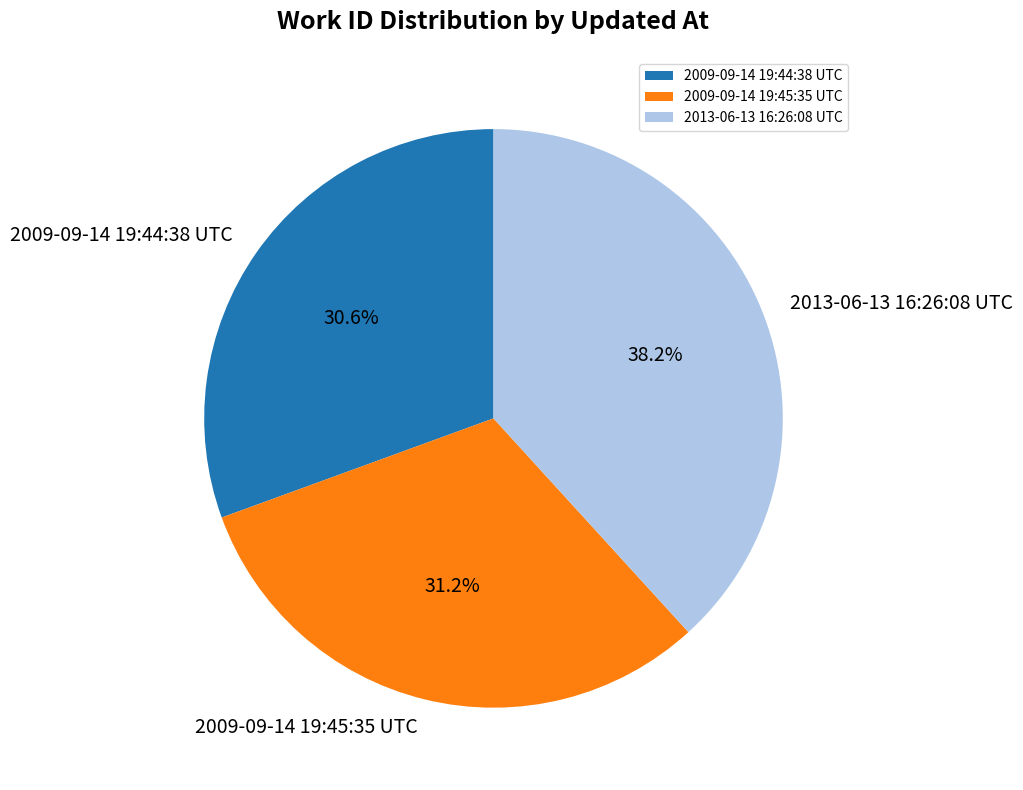

Which has a higher value, 2009-09-14 19:45:35 UTC or 2013-06-13 16:26:08 UTC?

2013-06-13 16:26:08 UTC